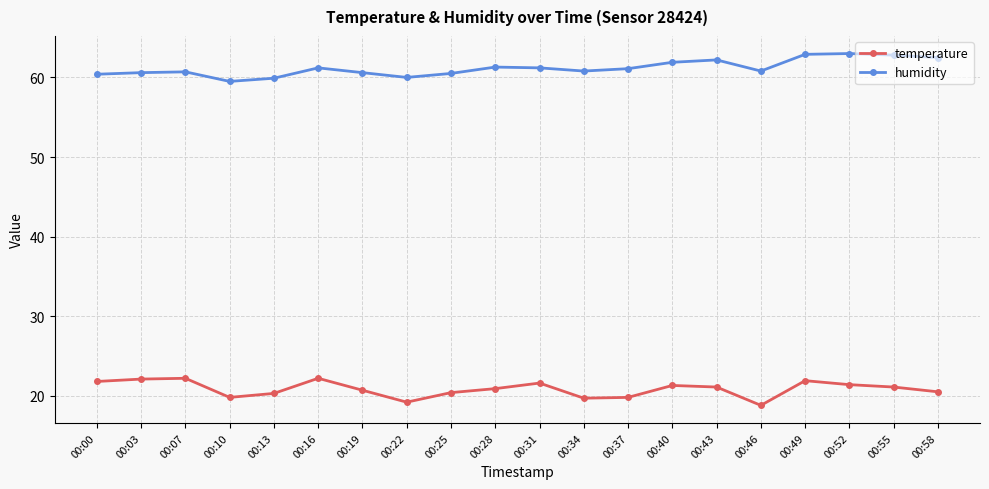

True or false: humidity and temperature intersect in this chart.

False